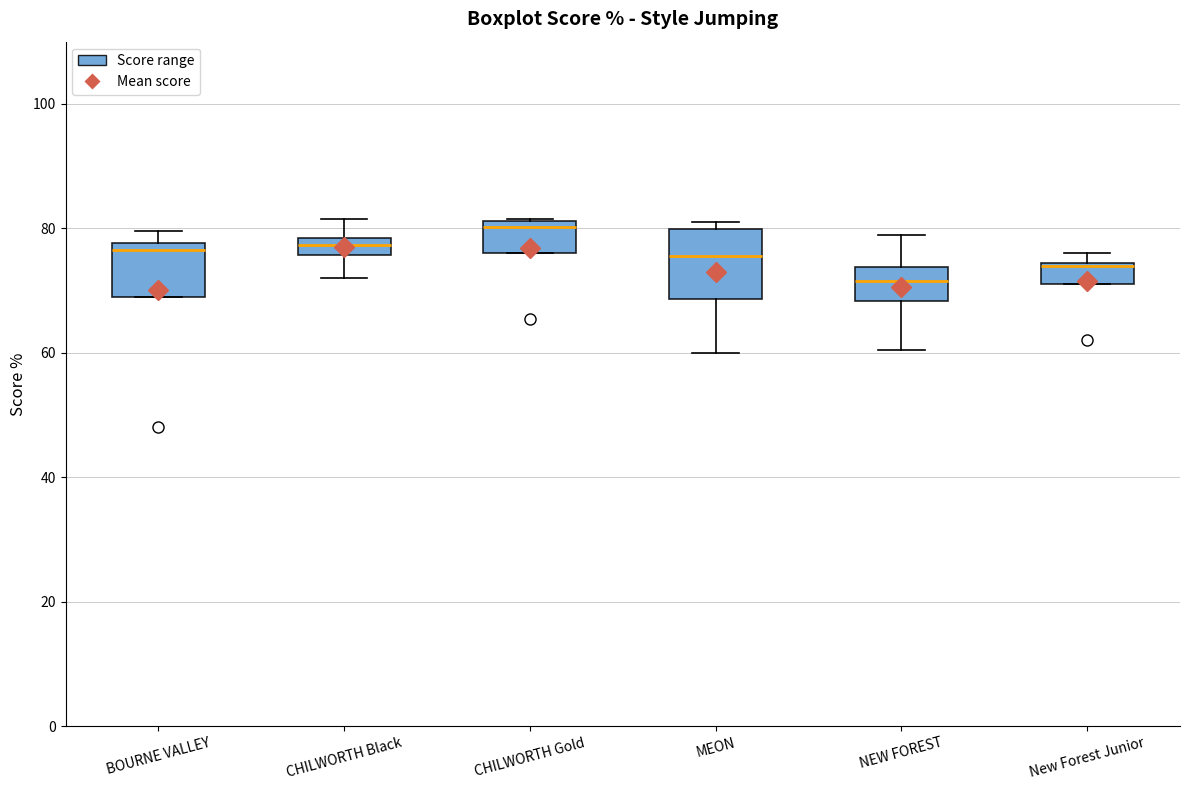

Which box is the tallest, from its lower edge to its upper edge?

MEON